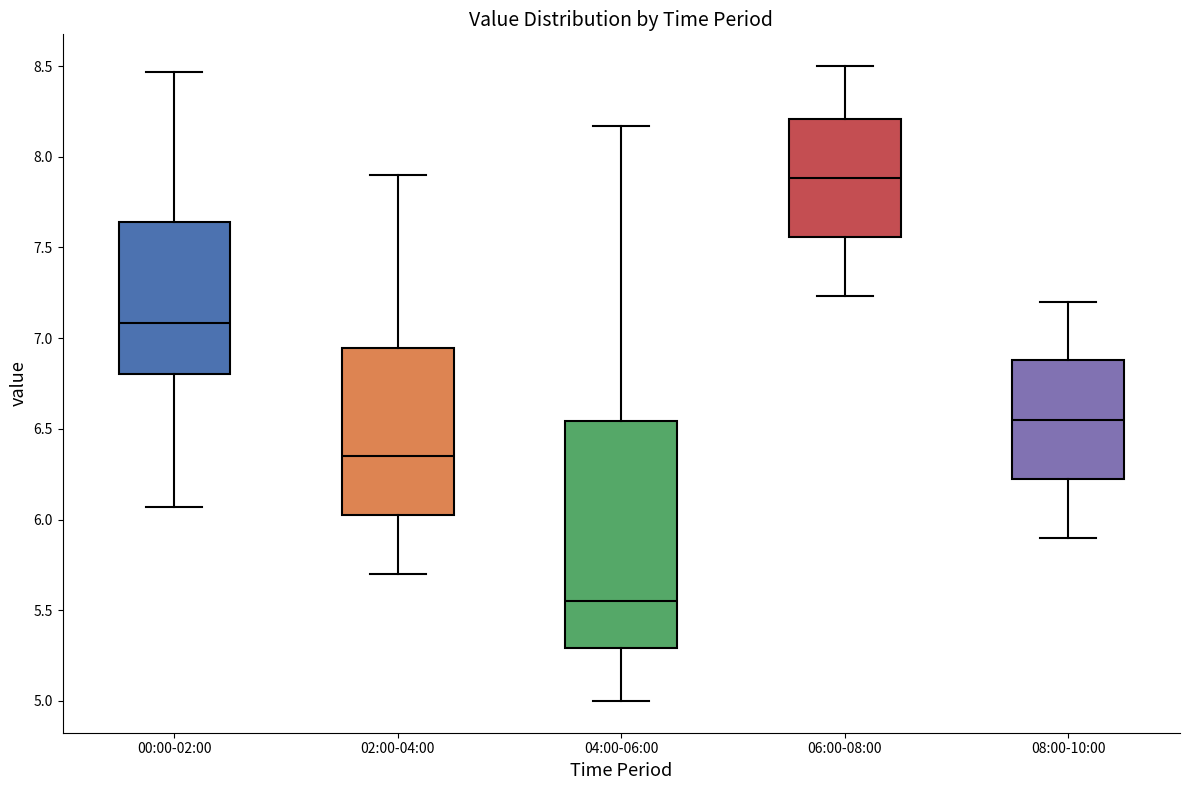

Where does the lower whisker of the box for 08:00-10:00 end on the y-axis? The values are not printed on the chart, so give them approximately, as read against the axis.

5.90